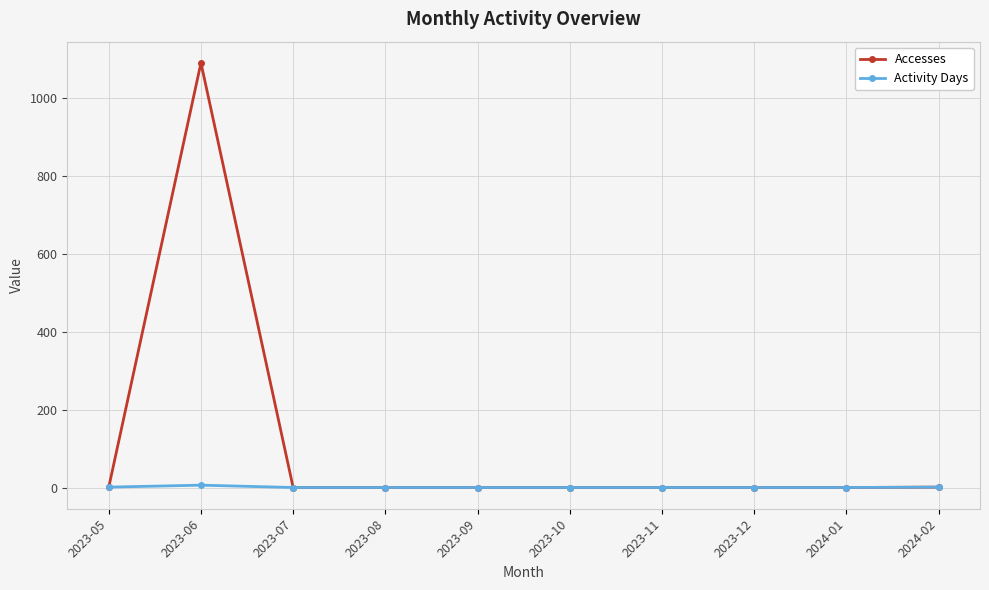

What are all the series names shown in the legend?

Accesses, Activity Days